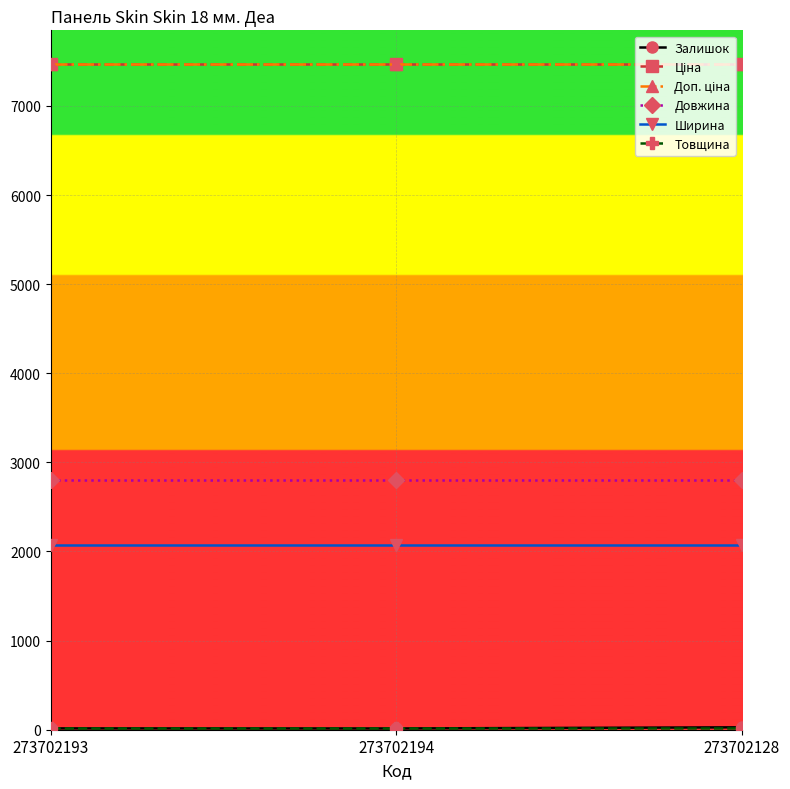

Rank the series by their maximum value, from highest to lowest.

Ціна, Доп. ціна, Довжина, Ширина, Залишок, Товщина